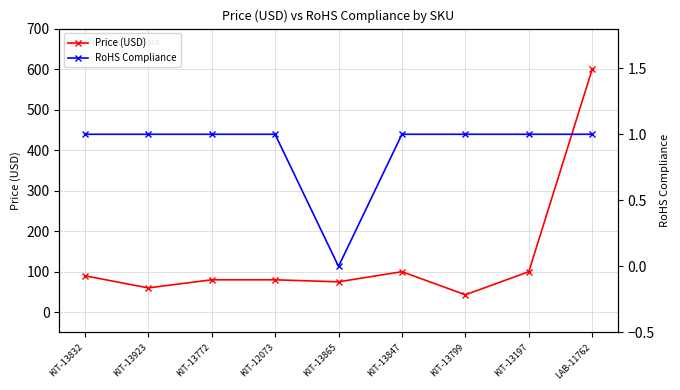

How many data points does each series have?

9